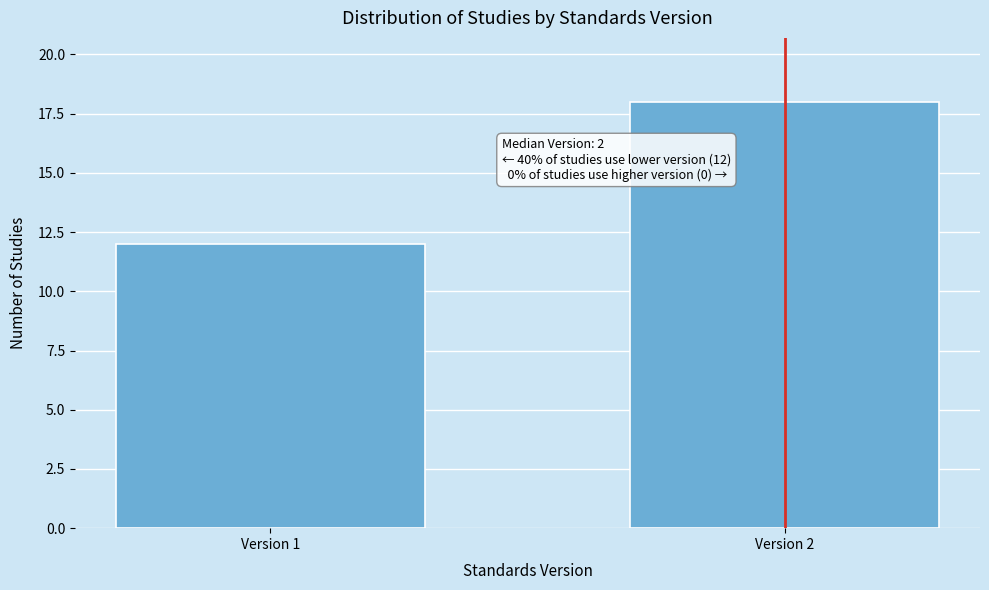

Reading left to right, transcribe all the data shown in this chart.

Version 1=12	Version 2=18